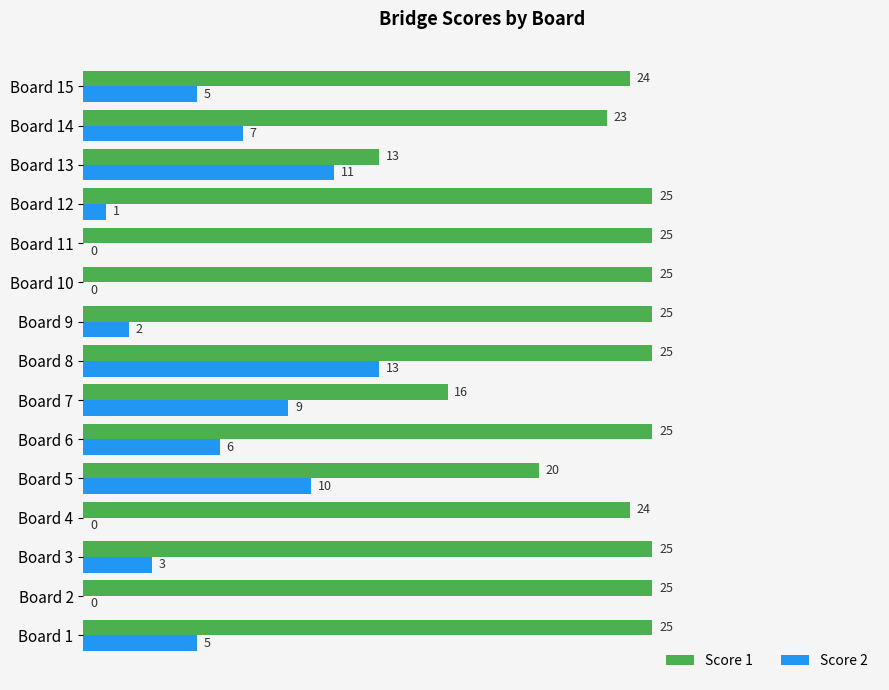

Is it true that Score 1 equals 11 at Board 10?

False